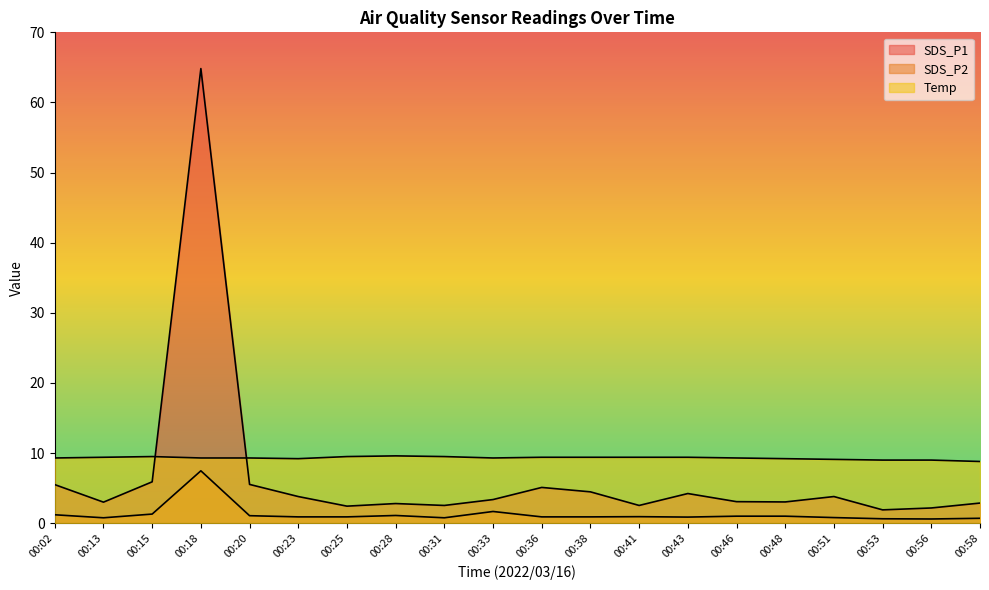

What is the average value of the SDS_P2 series?

1.3